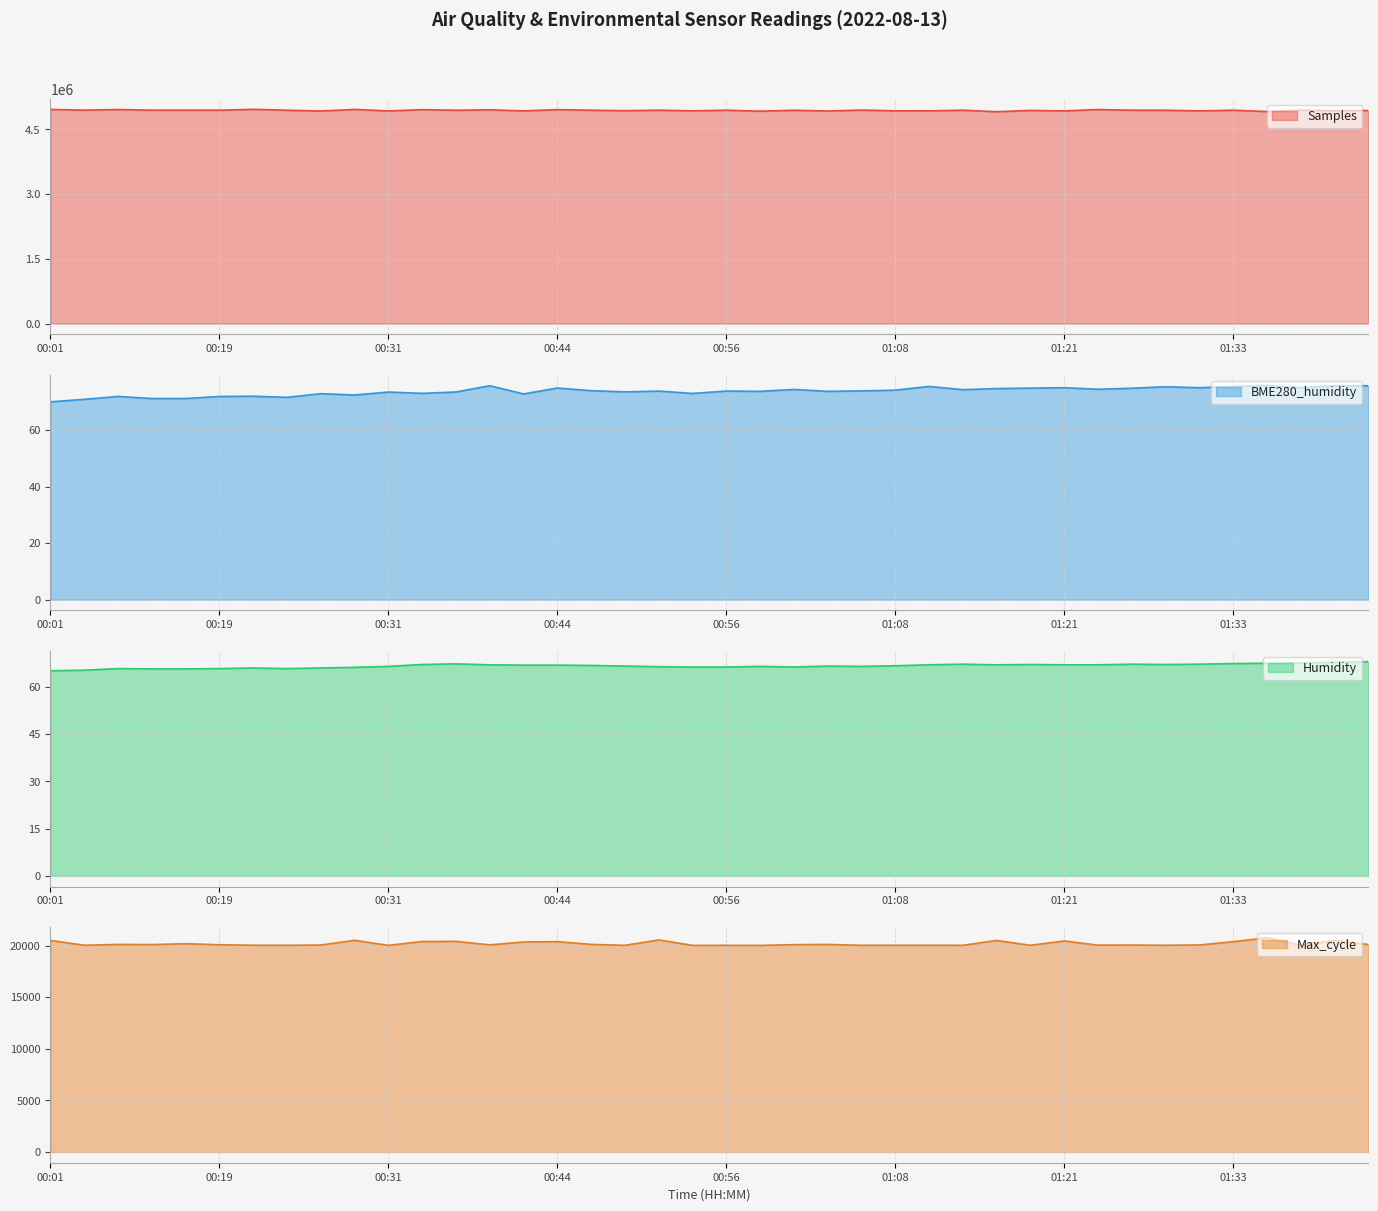

True or false: Humidity and Max_cycle intersect in this chart.

False